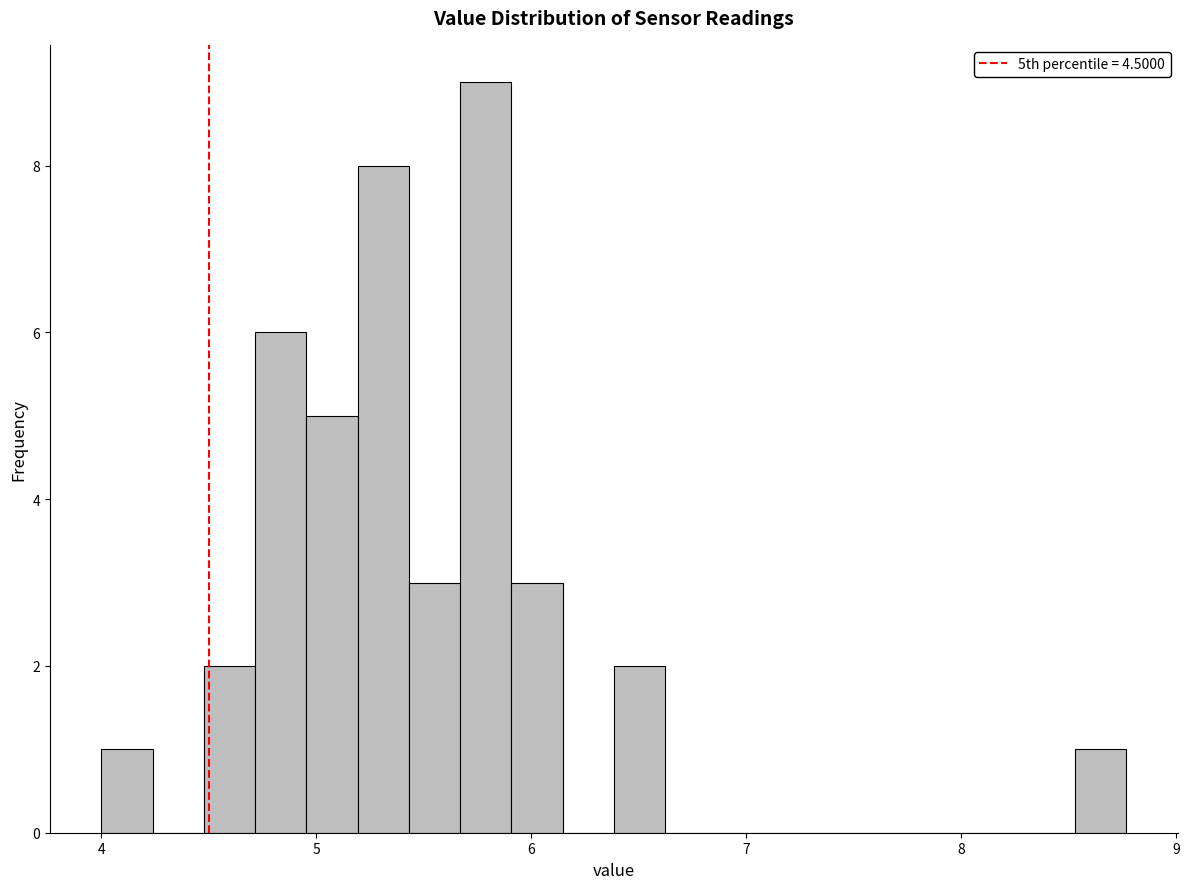

Read against the x-axis, roughly where is the centre of the tallest bar?

5.8